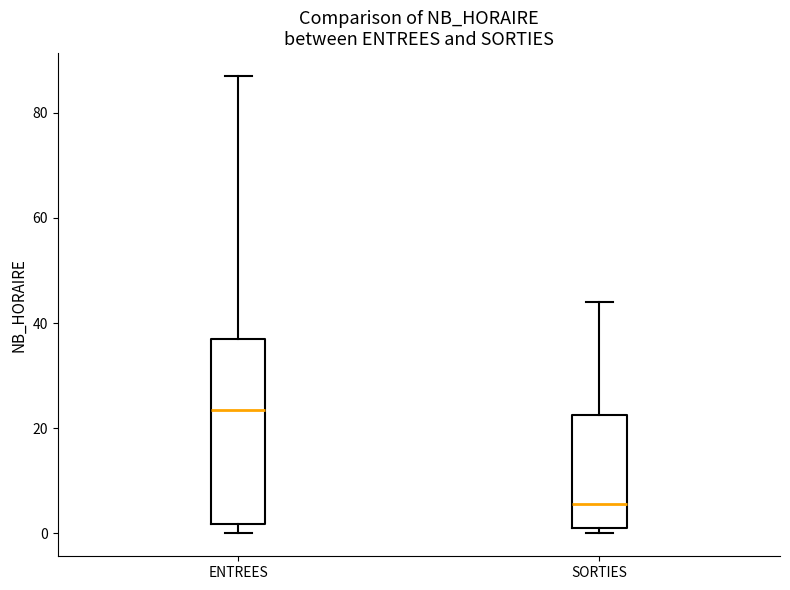

Reading left to right, read every box against the y-axis: the position of its median line, the range the box covers, and the ends of its whiskers. The values are not printed on the chart, so give them approximately, as read against the axis.

ENTREES: median 24, box 2 to 38, whiskers 0 to 88
SORTIES: median 6, box 2 to 22, whiskers 0 to 44